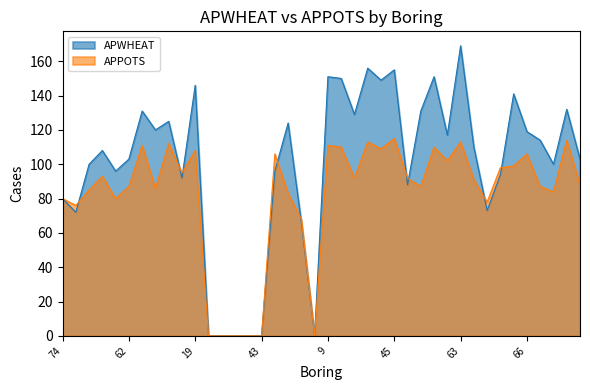

True or false: APWHEAT has more than 1 interior local peaks.

True